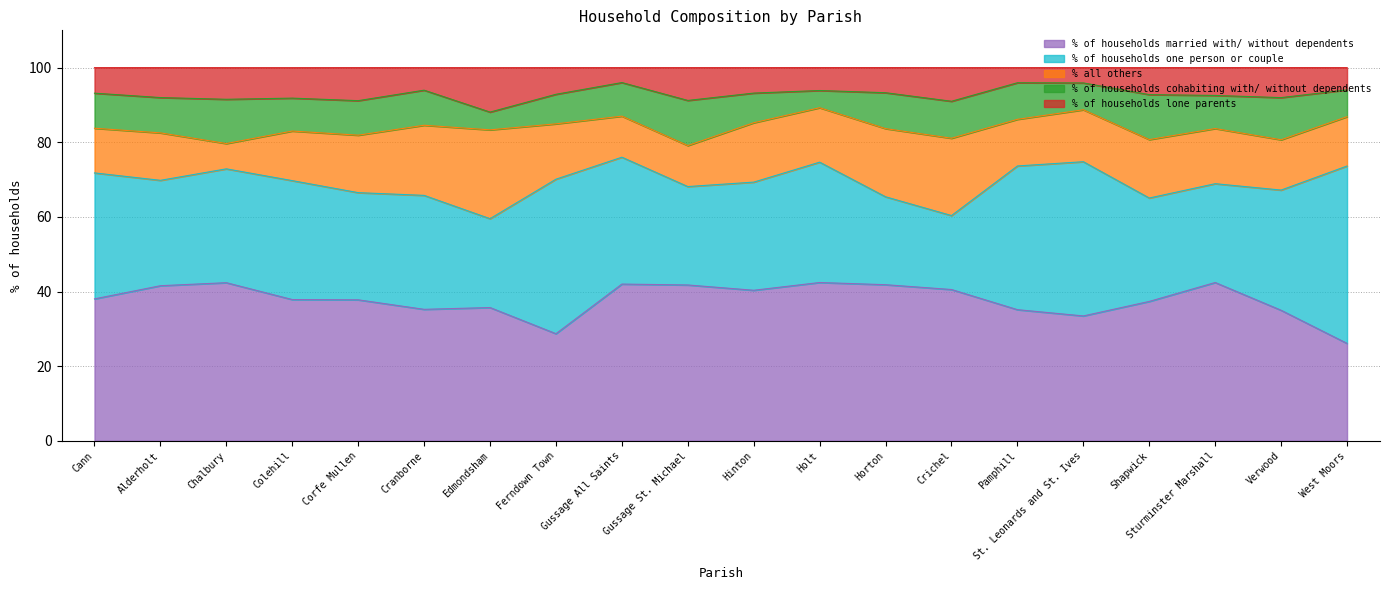

Which series has the largest total across all categories?

% of households married with/ without dependents